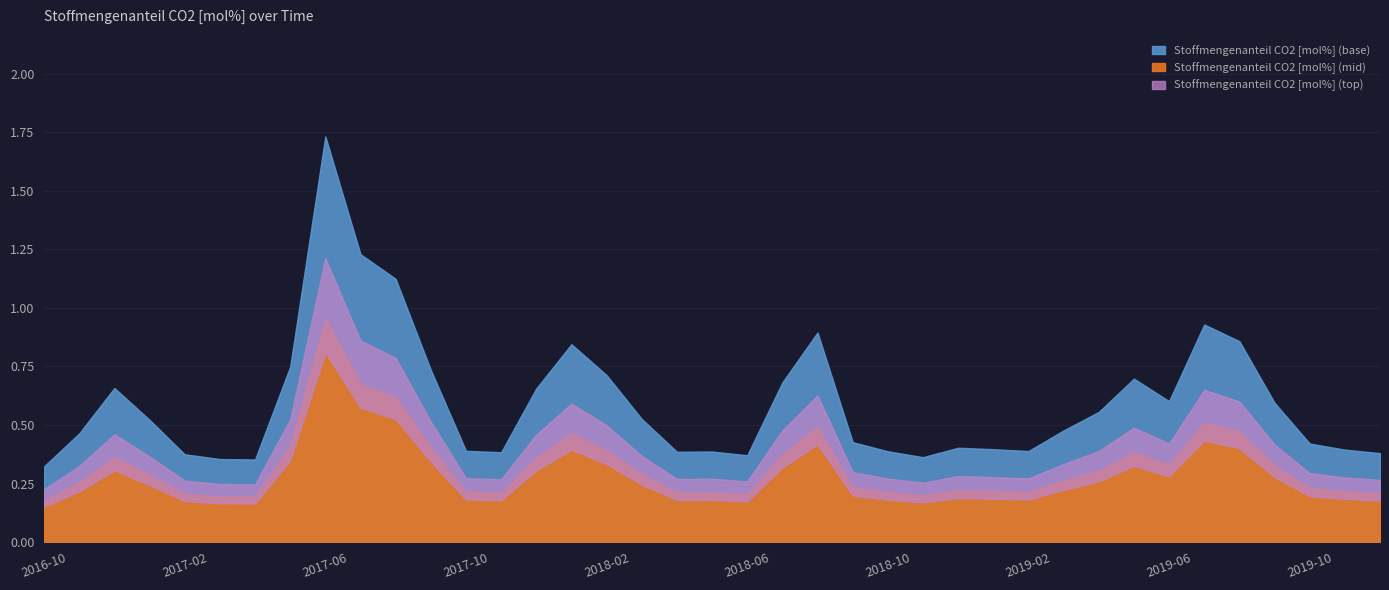

What position from the left is 2019-07?

34